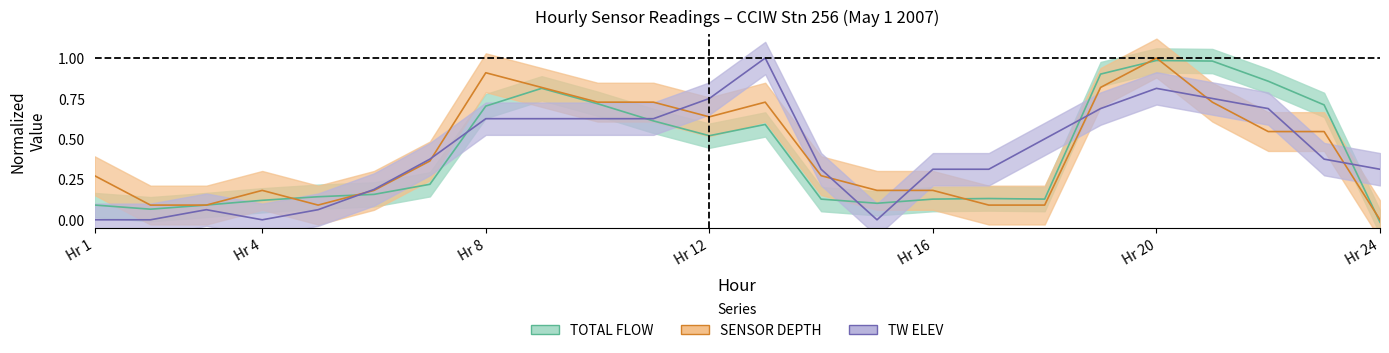

True or false: SENSOR_DEPTH has more than 2 interior local peaks.

True